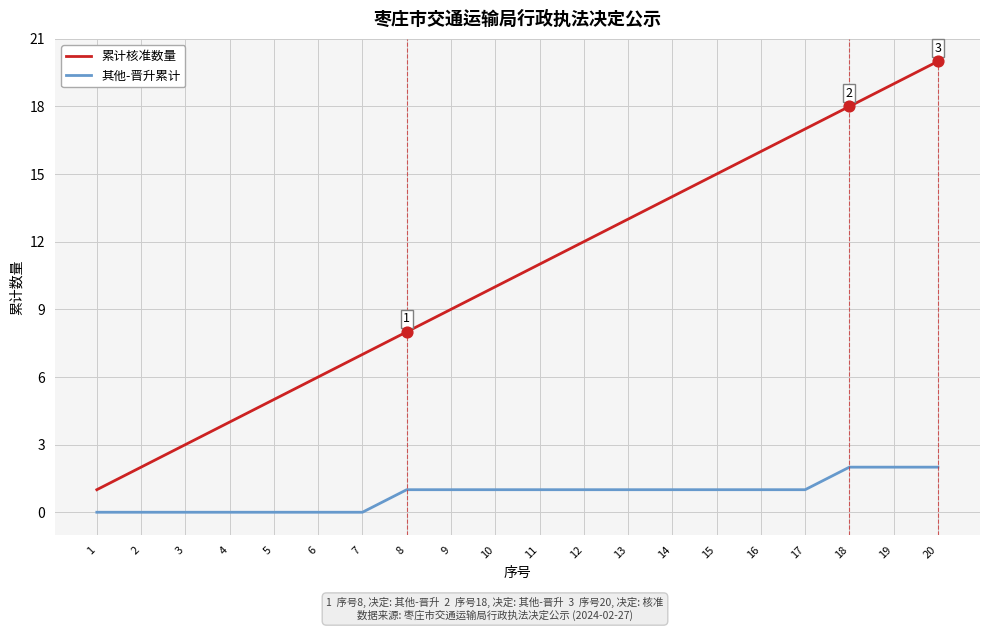

Between 8 and 14, which series saw the biggest shift?

累计核准数量